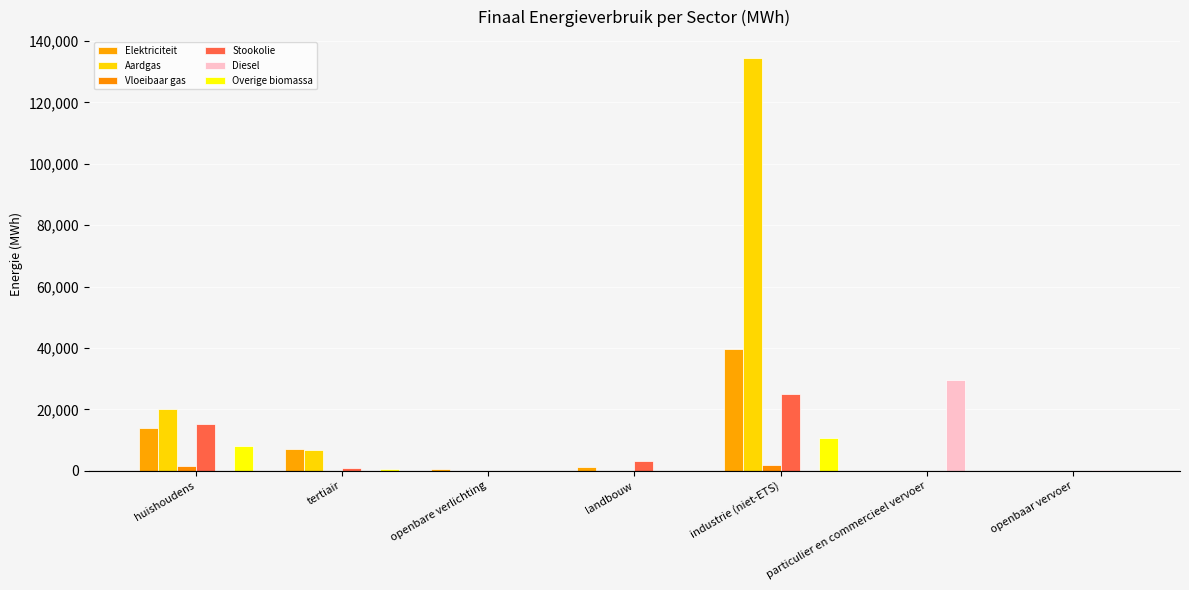

What is the value of the Vloeibaar gas bar at the 4th from the left?

11.6